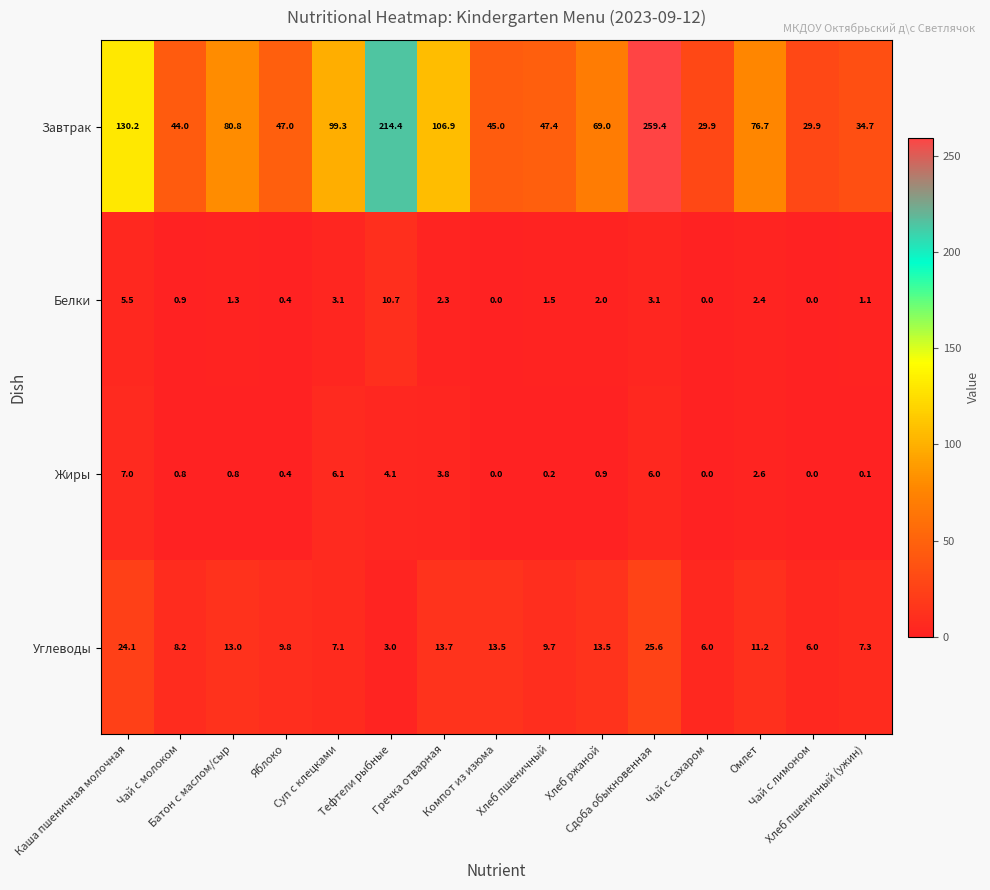

Which series has the widest spread of values?

Завтрак